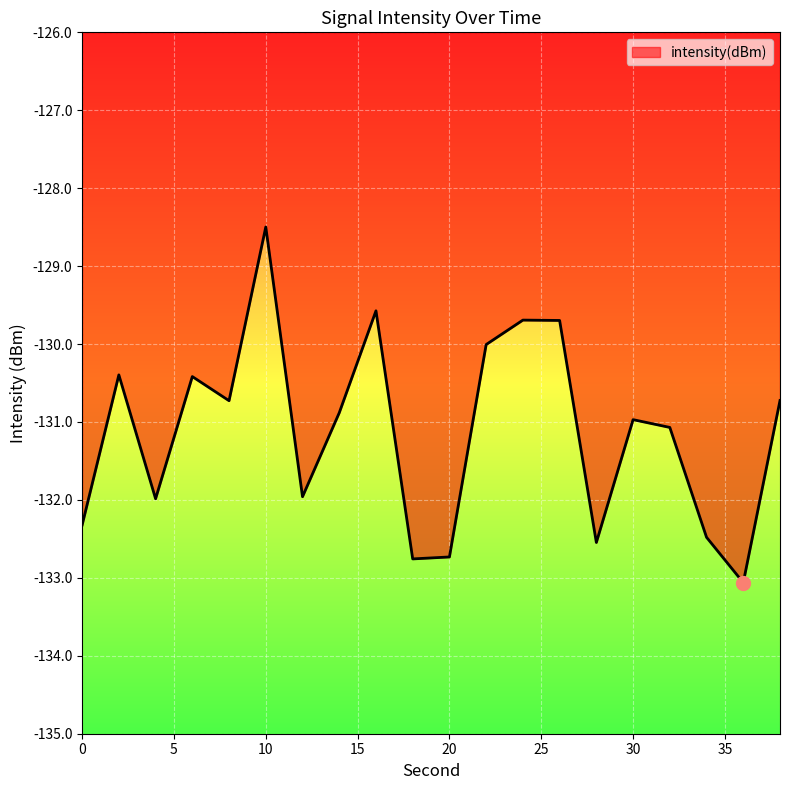

What is the maximum value shown in the chart?

-128.5